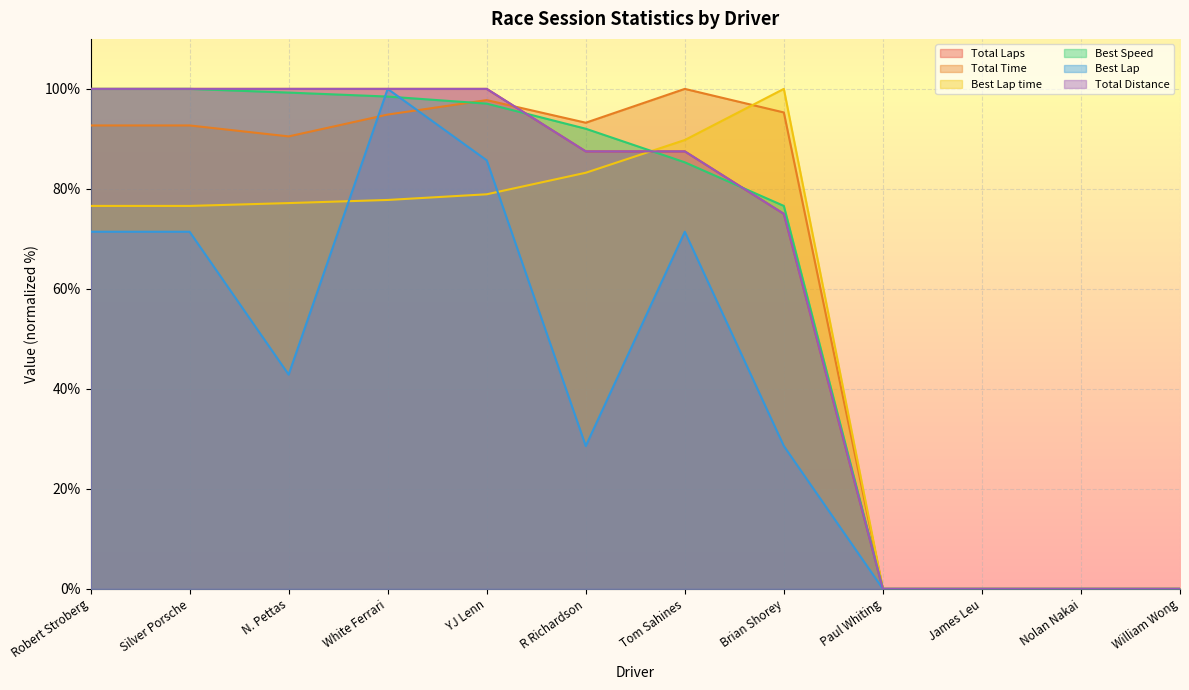

What is the maximum value for Total Laps?

100.0